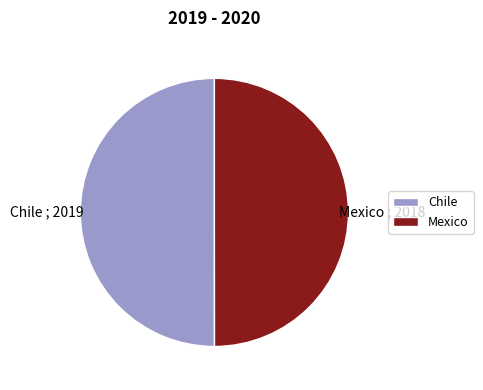

Approximately how many times larger is the value at Chile compared to Mexico?

1.0